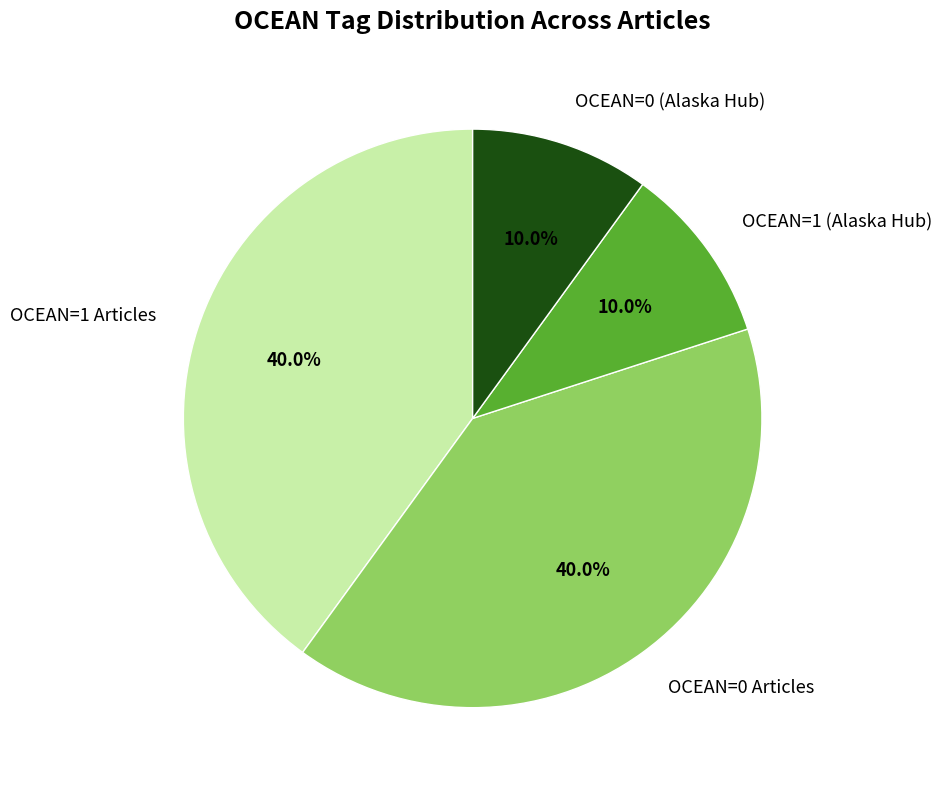

Approximately how many times larger is the value at OCEAN=0 Articles compared to OCEAN=1 Articles?

1.0